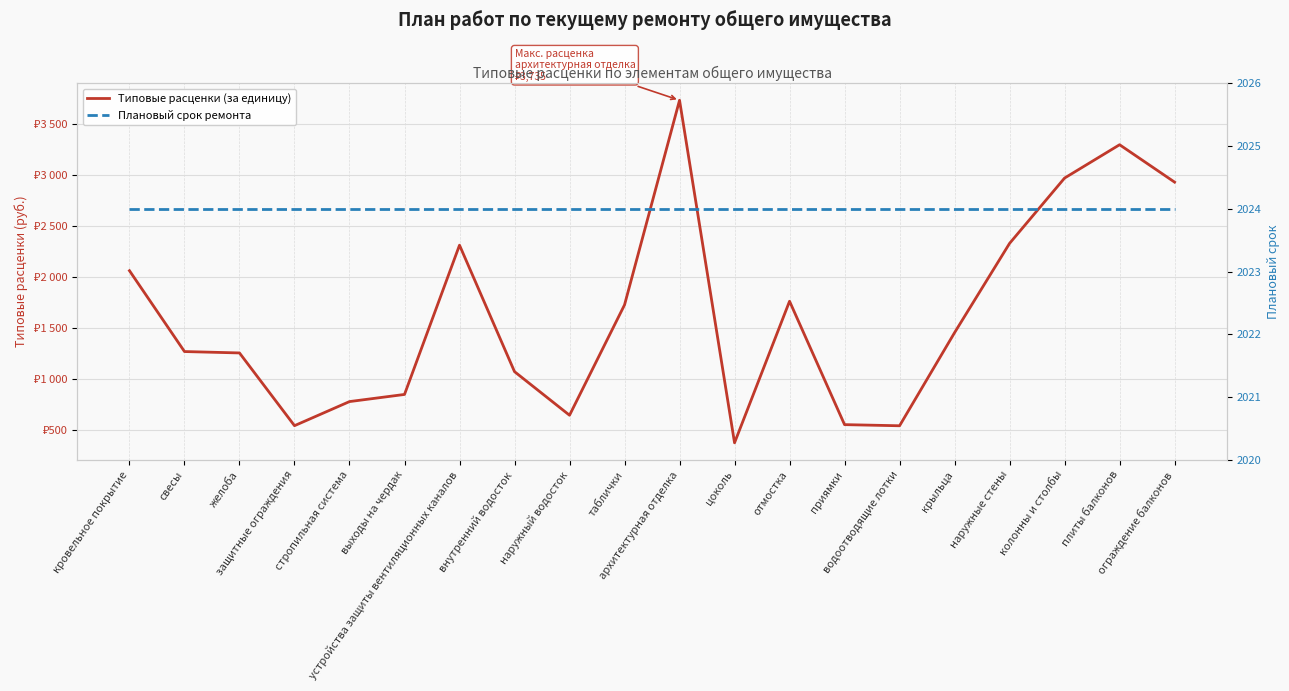

How many interior local valleys does the Типовые расценки (за единицу) series have?

4